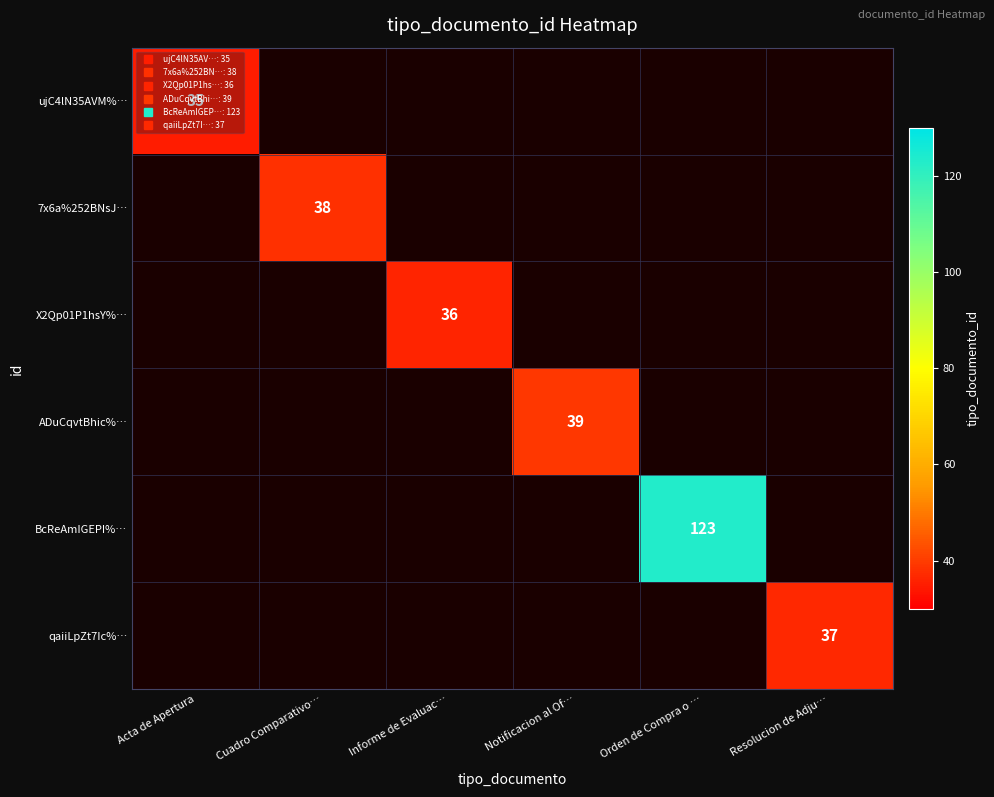

Which has a higher value, Acta de Apertura or Resolucion de Adju…?

Resolucion de Adju…